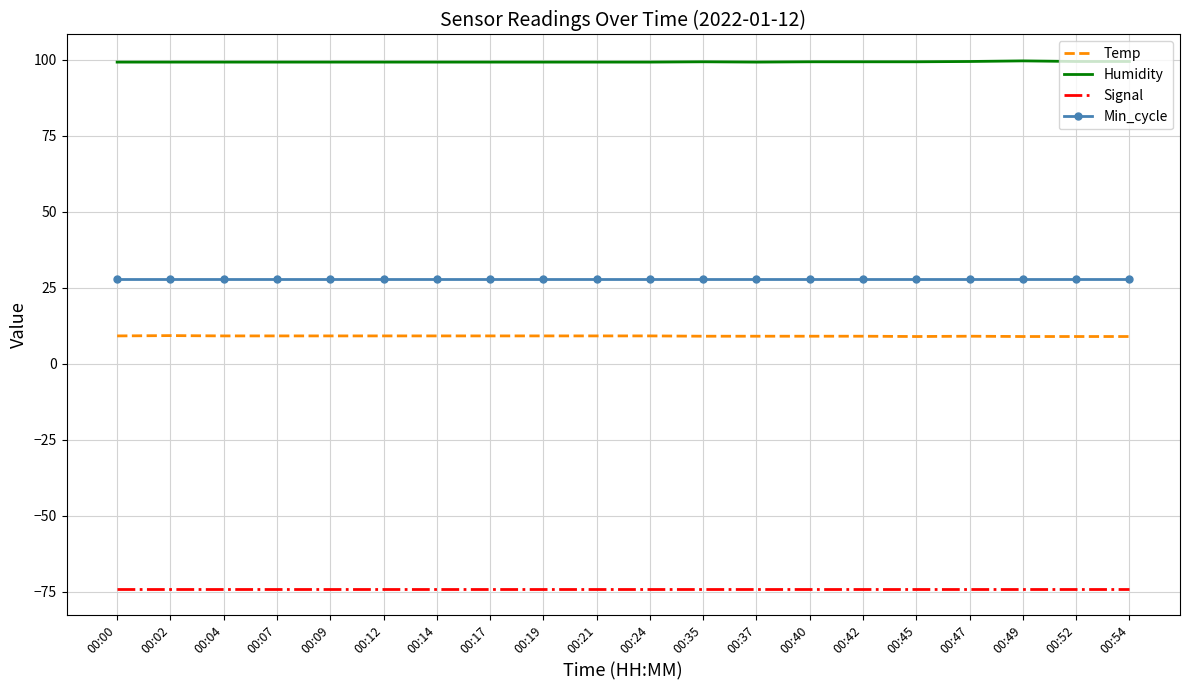

True or false: Signal and Humidity cross at least once.

False